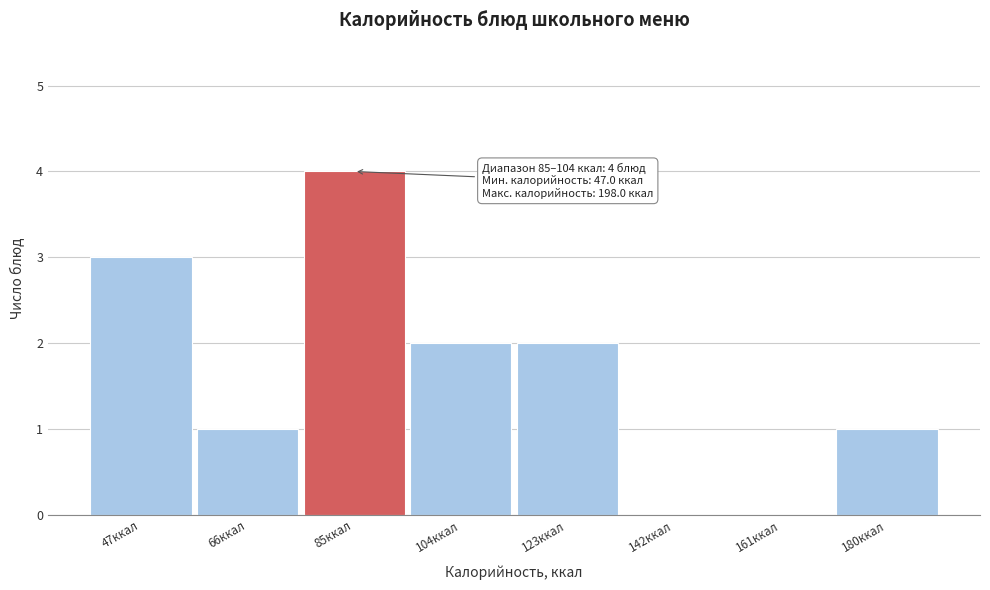

Reading left to right, transcribe all the data shown in this chart.

47ккал=3	66ккал=1	85ккал=4	104ккал=2	123ккал=2	142ккал=0	161ккал=0	180ккал=1